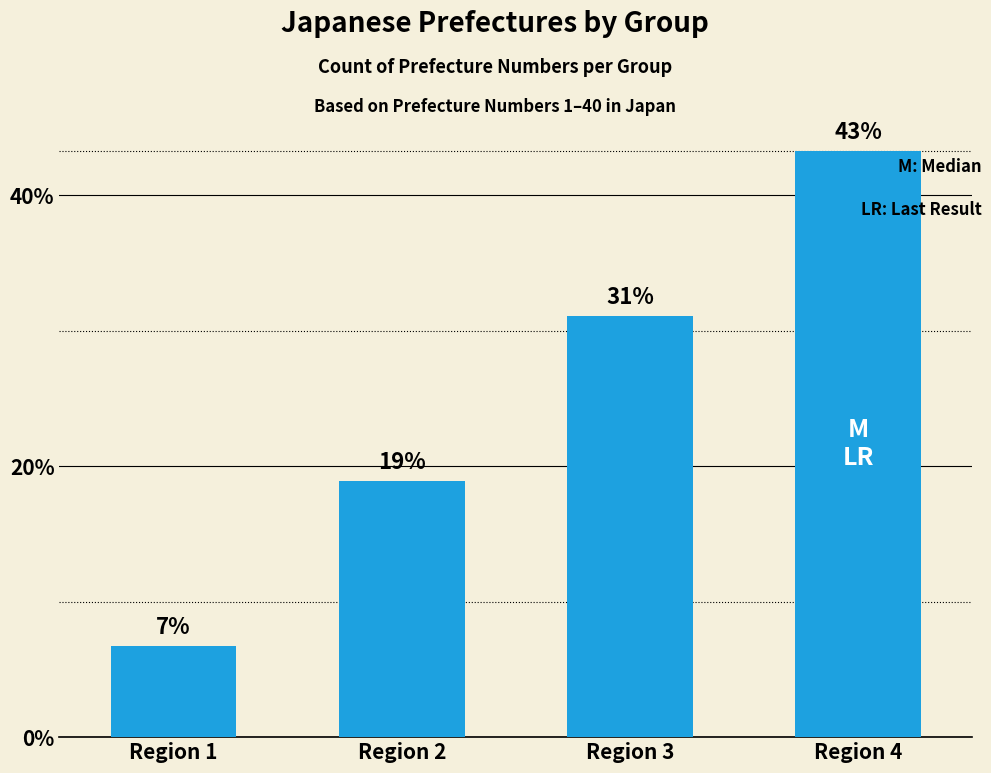

Which category has the lowest value across all series?

Region 1